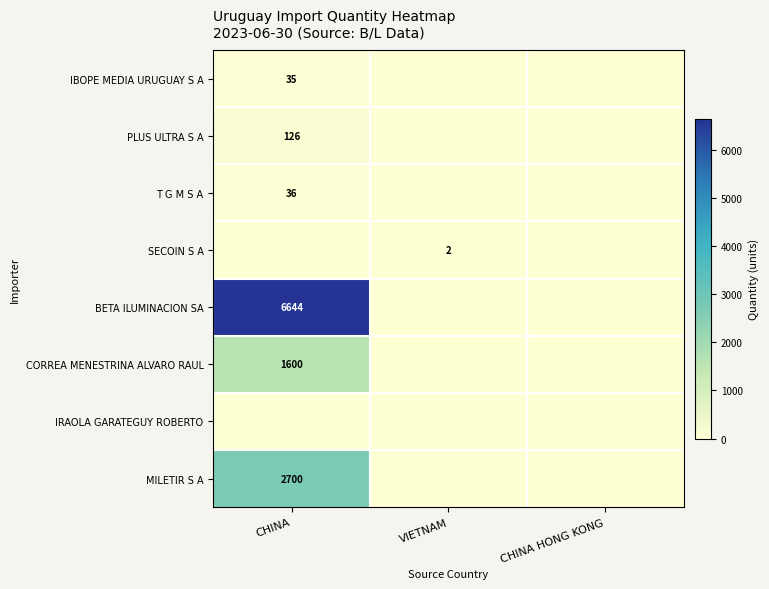

Is the value of MILETIR S A at CHINA greater than the value of PLUS ULTRA S A at CHINA?

Yes